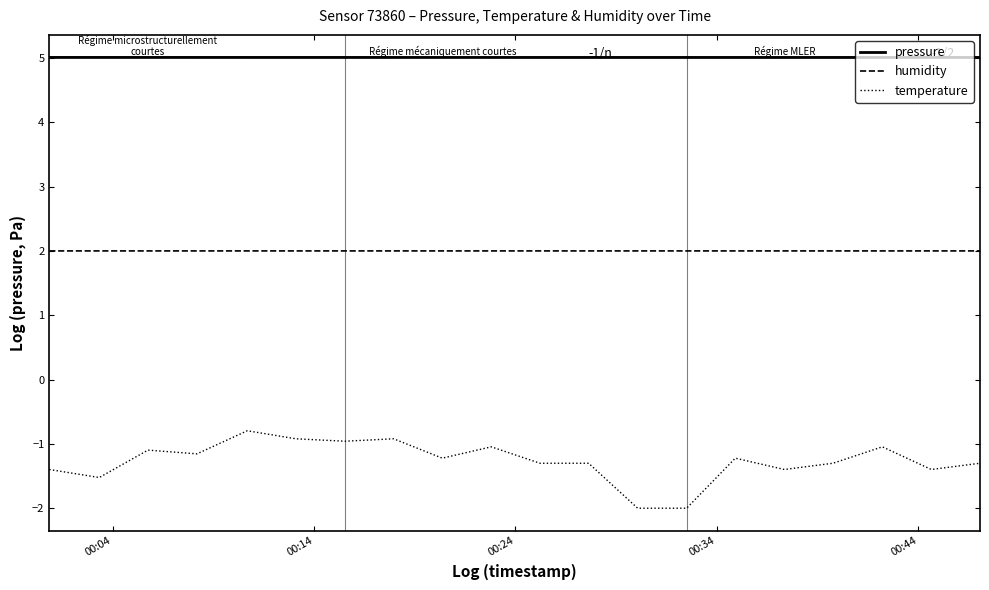

True or false: pressure and temperature cross at least once.

False